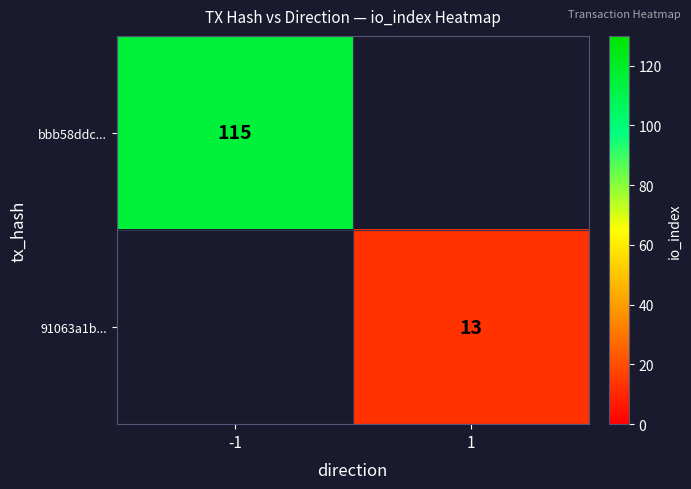

What is the smallest value displayed?

13.0